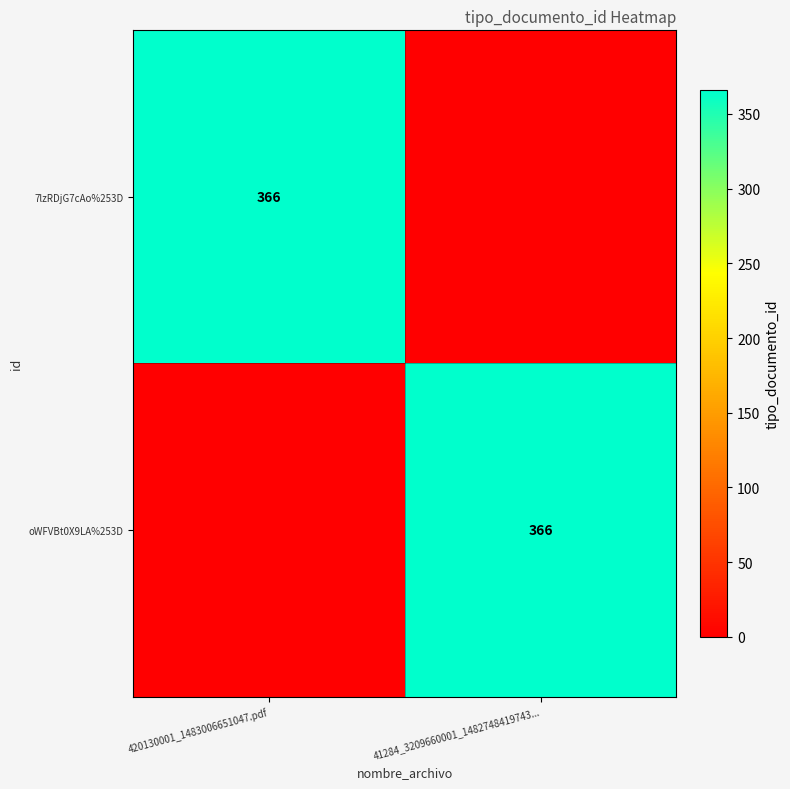

True or false: oWFVBt0X9LA%253D has a value of 610 at 41284_3209660001_1482748419743....

False